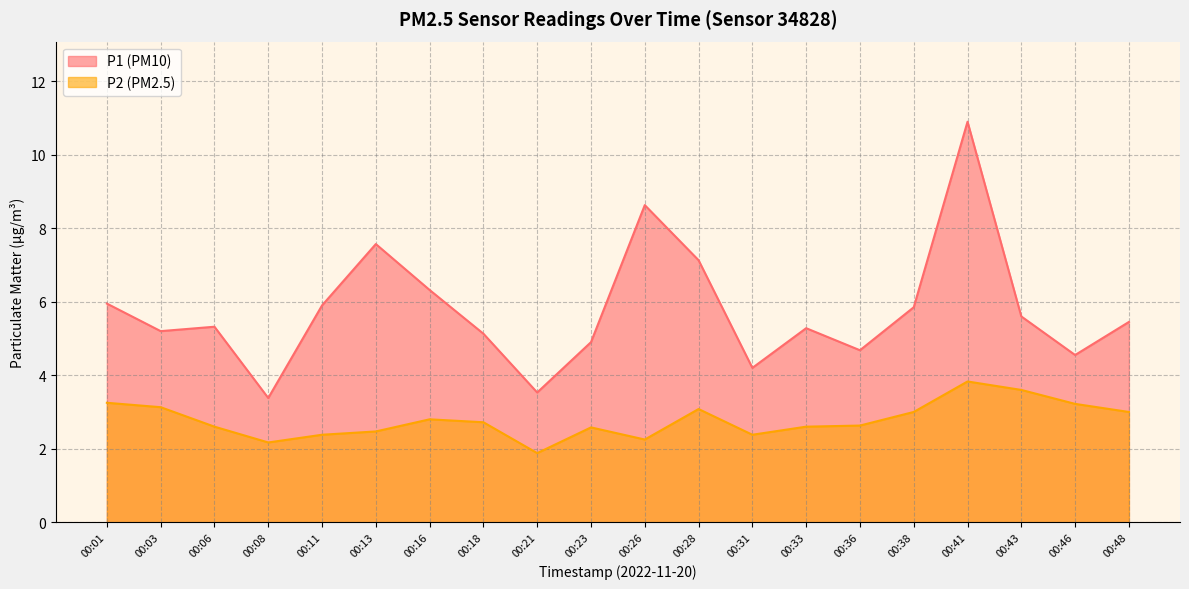

What are all the series names shown in the legend?

P1 (PM10), P2 (PM2.5)